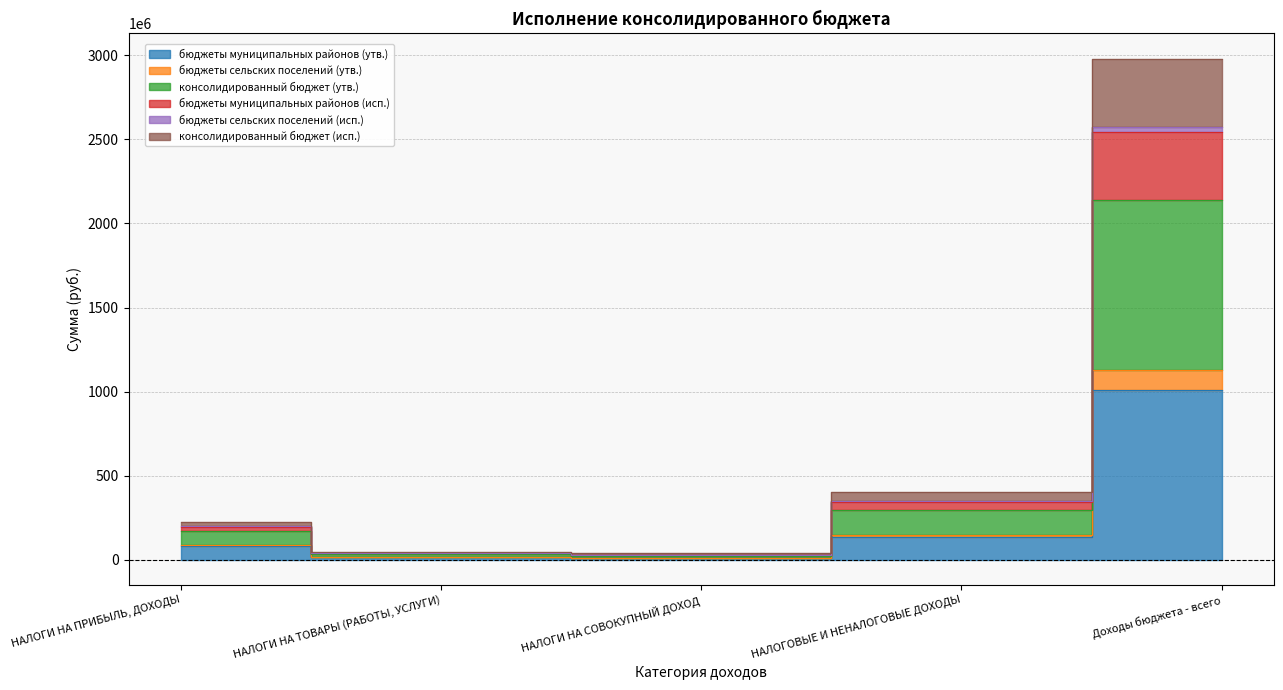

What are all the series names shown in the legend?

бюджеты муниципальных районов (утв.), бюджеты сельских поселений (утв.), консолидированный бюджет (утв.), бюджеты муниципальных районов (исп.), бюджеты сельских поселений (исп.), консолидированный бюджет (исп.)